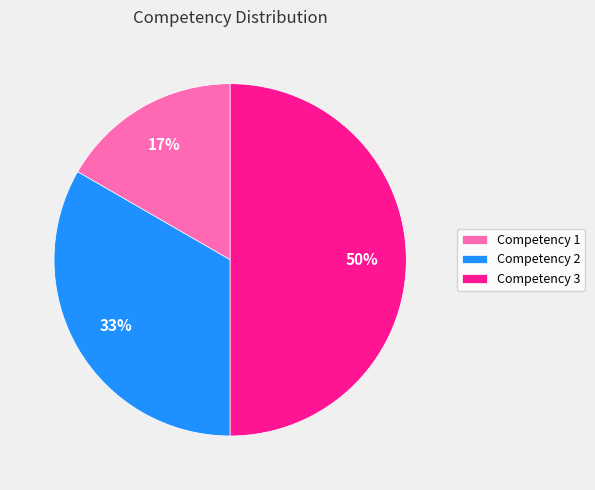

Approximately how many times larger is the value at Competency 1 compared to Competency 3?

0.3